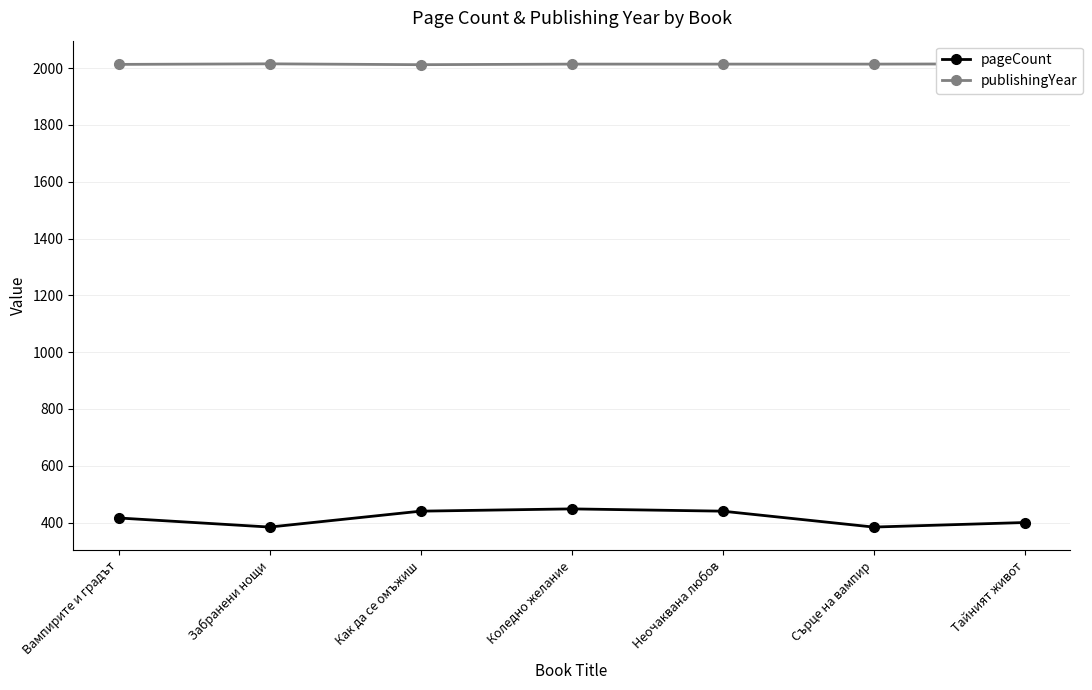

What is the total value across all series at Тайният живот?

2415